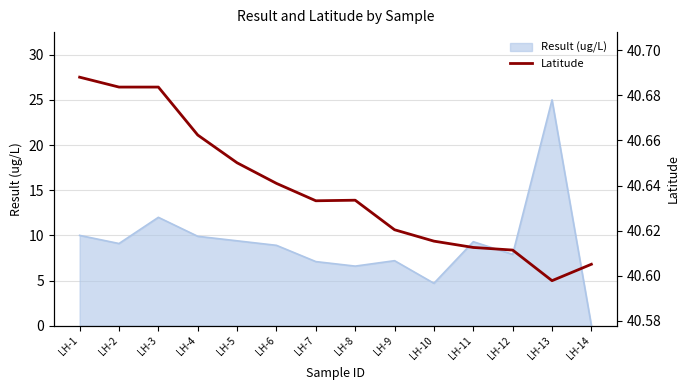

How many interior local valleys (lower than both neighbors) does the data have?

2